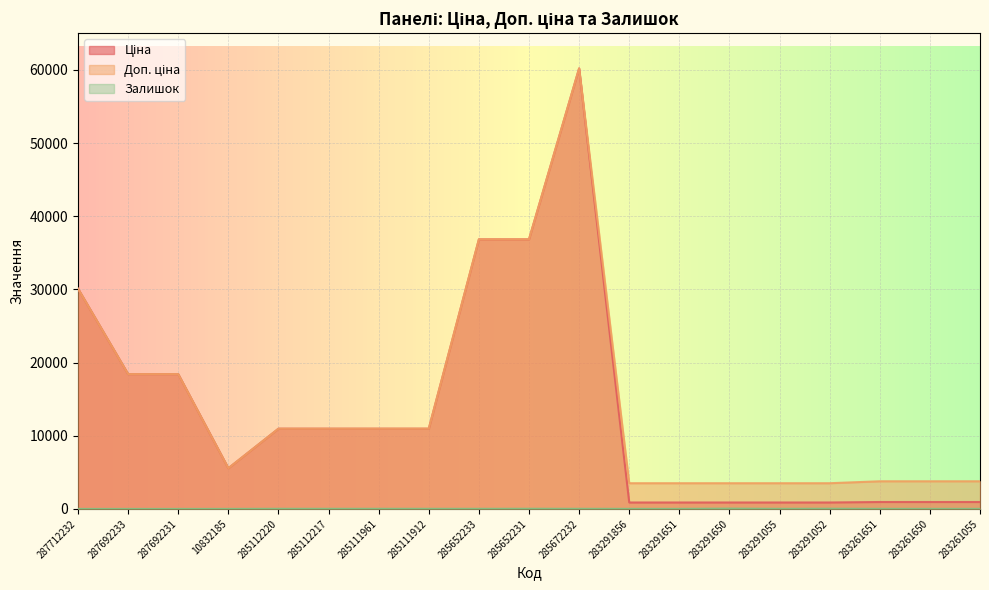

What position from the right is 287712232?

19